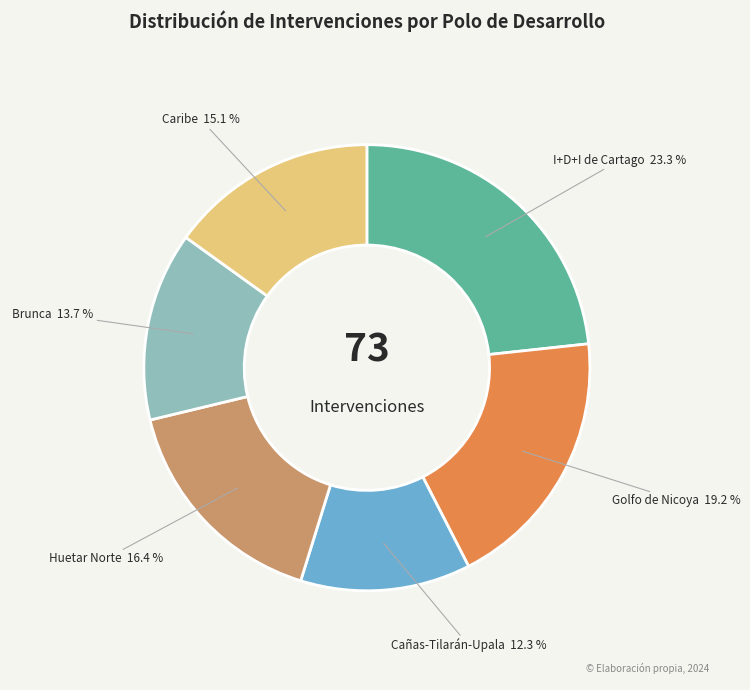

How many slices are in this pie chart?

6